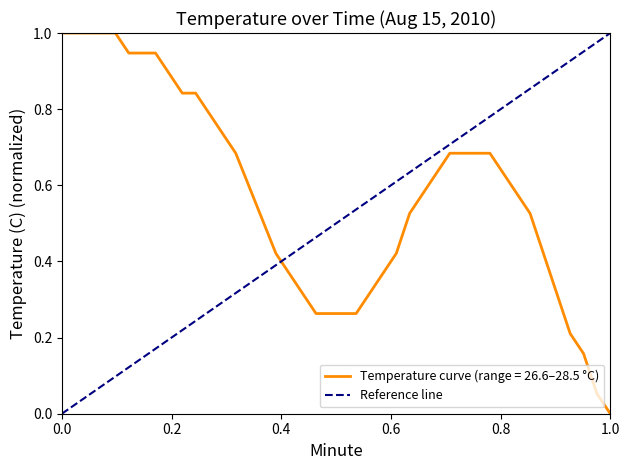

What is the highest value of the Temperature curve (range = 26.6–28.5 °C) series?

1.0